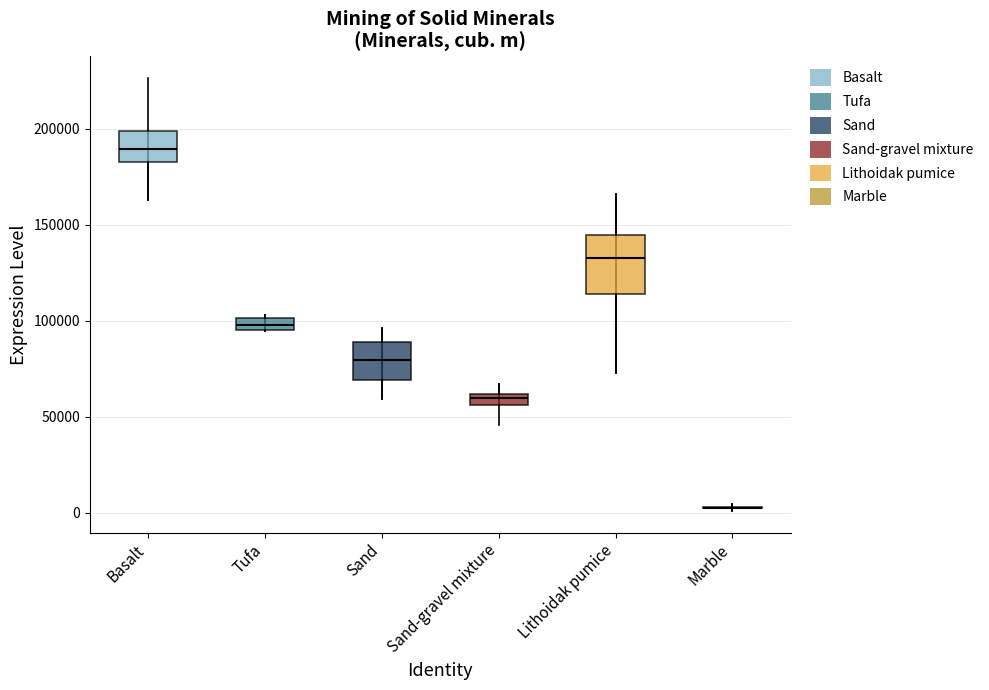

Comparing the boxes themselves (not the whiskers), which one is the tallest?

Lithoidak pumice